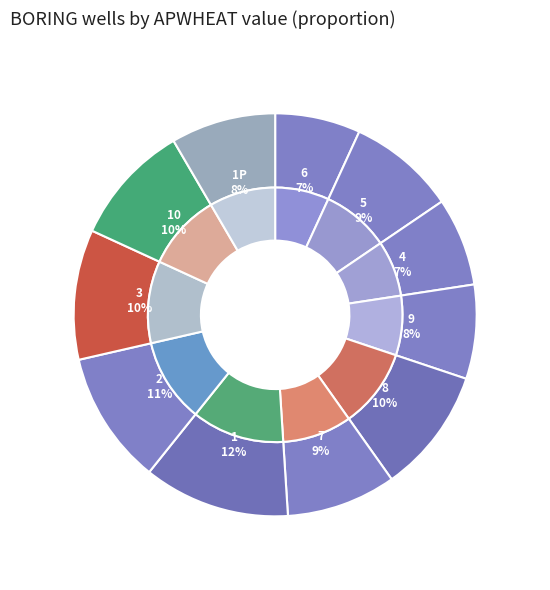

Does any single category account for the majority?

No